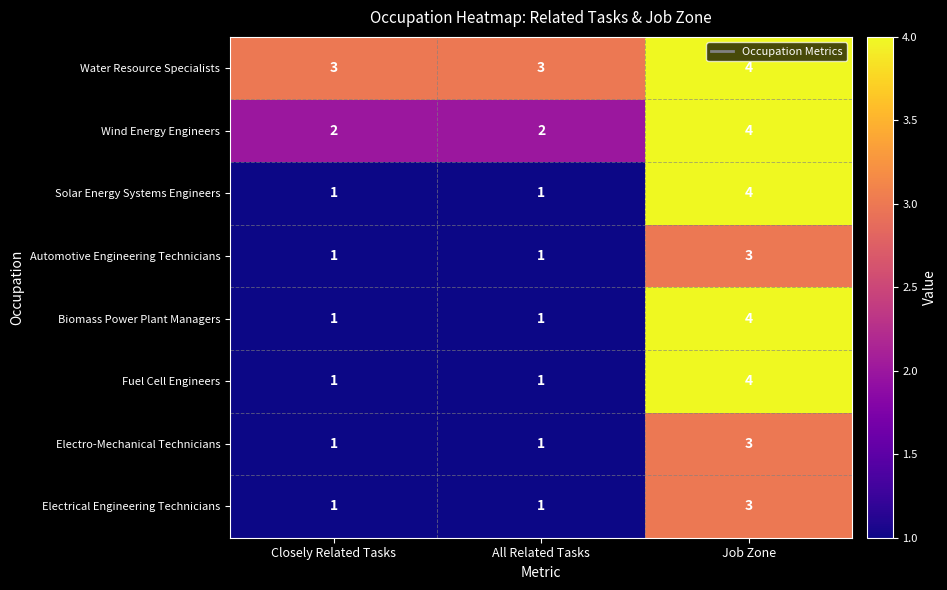

The Electro-Mechanical Technicians series shows 1 at All Related Tasks. True or false?

True